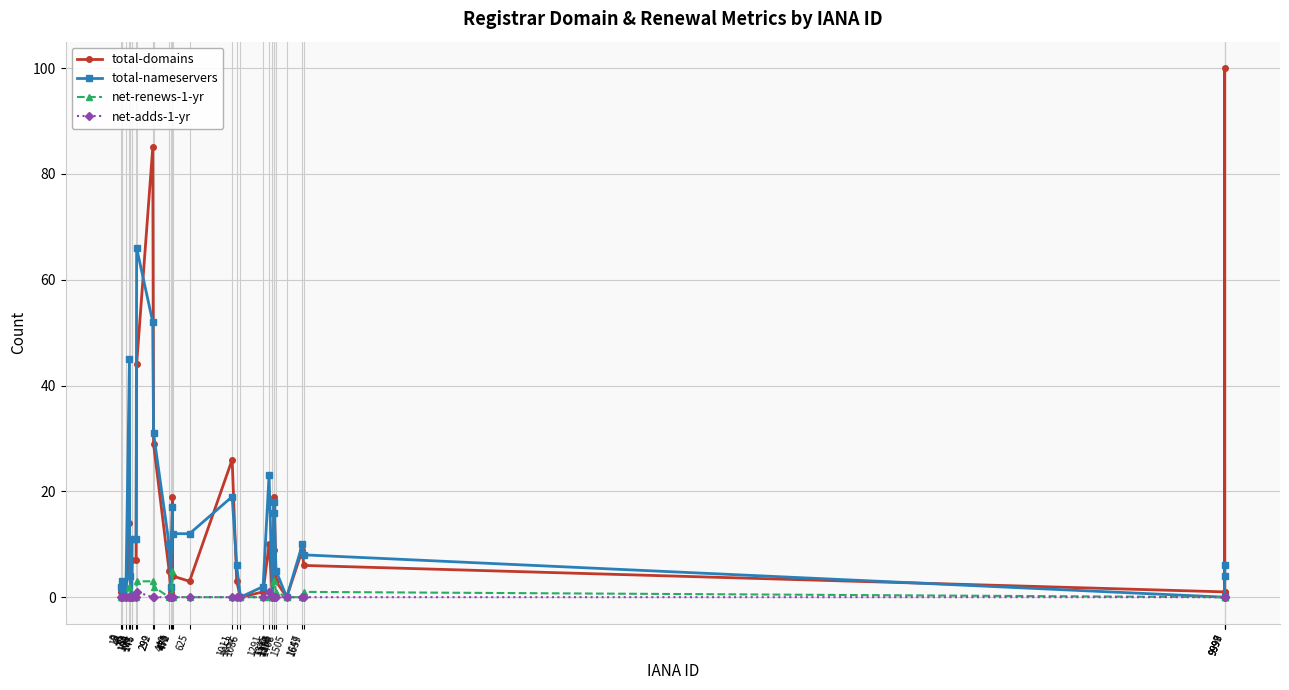

What are all the series names shown in the legend?

total-domains, total-nameservers, net-renews-1-yr, net-adds-1-yr